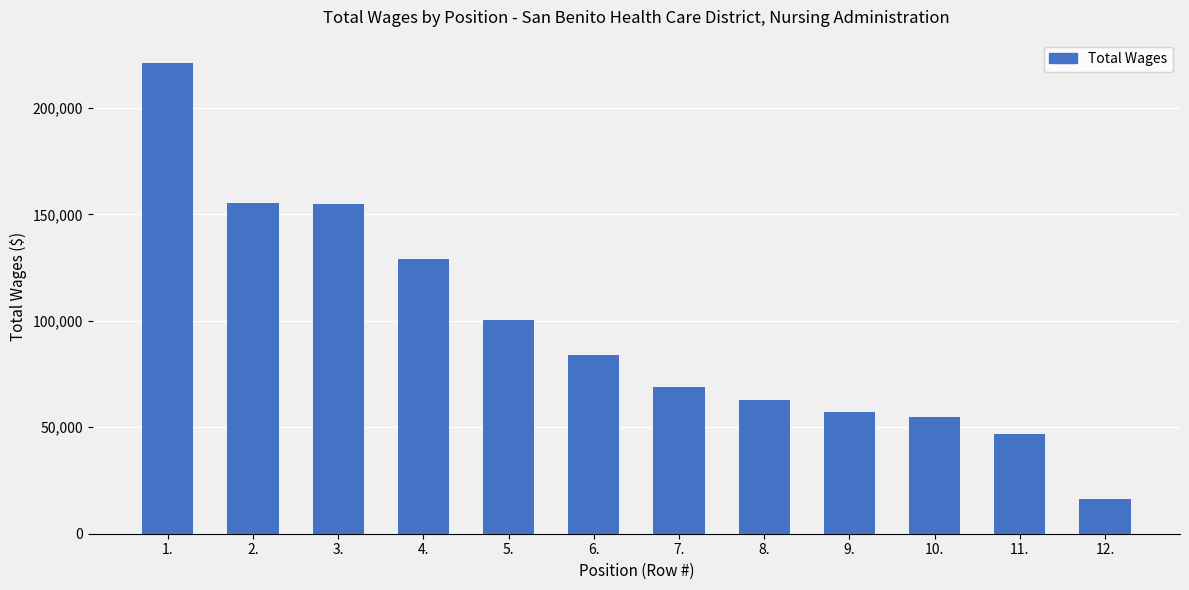

What is the change in value from 2. to 9.?

-98158